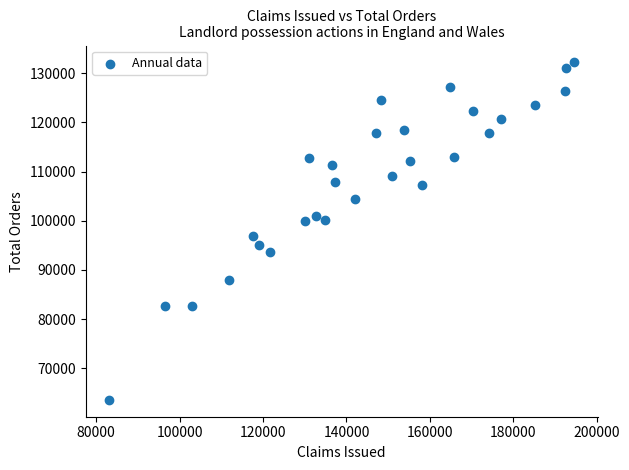

What is the range of X values (max minus min)?

111564